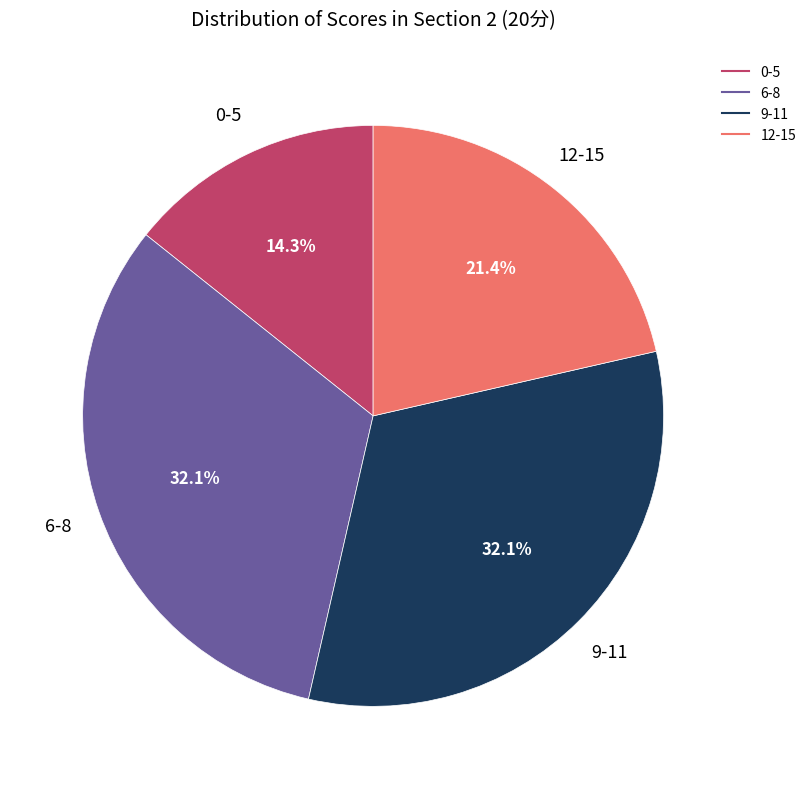

Does any single category account for the majority?

No